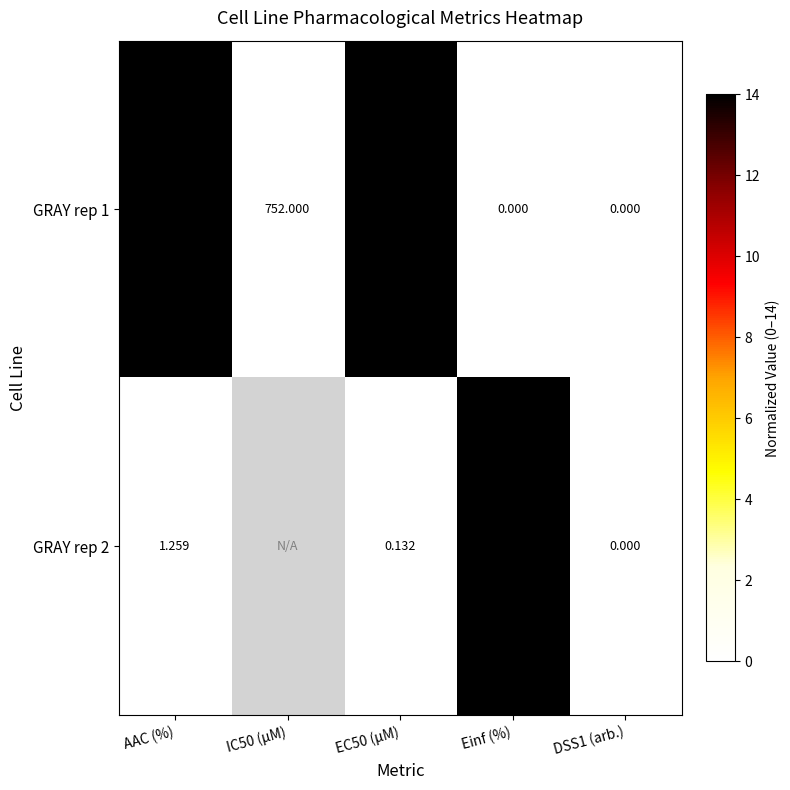

Where is GRAY rep 1 nearest to the value 376?

AAC (%)